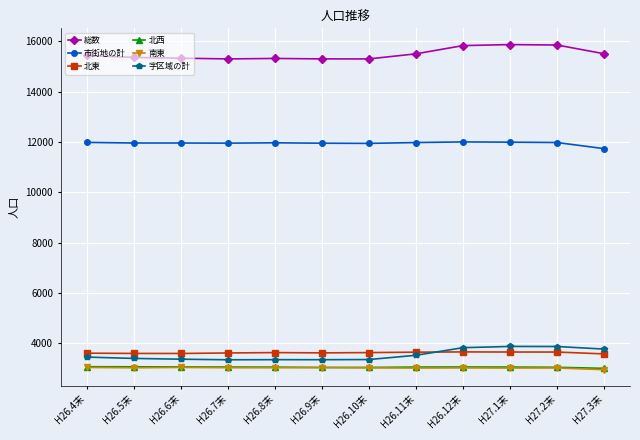

The 市街地の計 series shows 11950 at H26.7末. True or false?

True